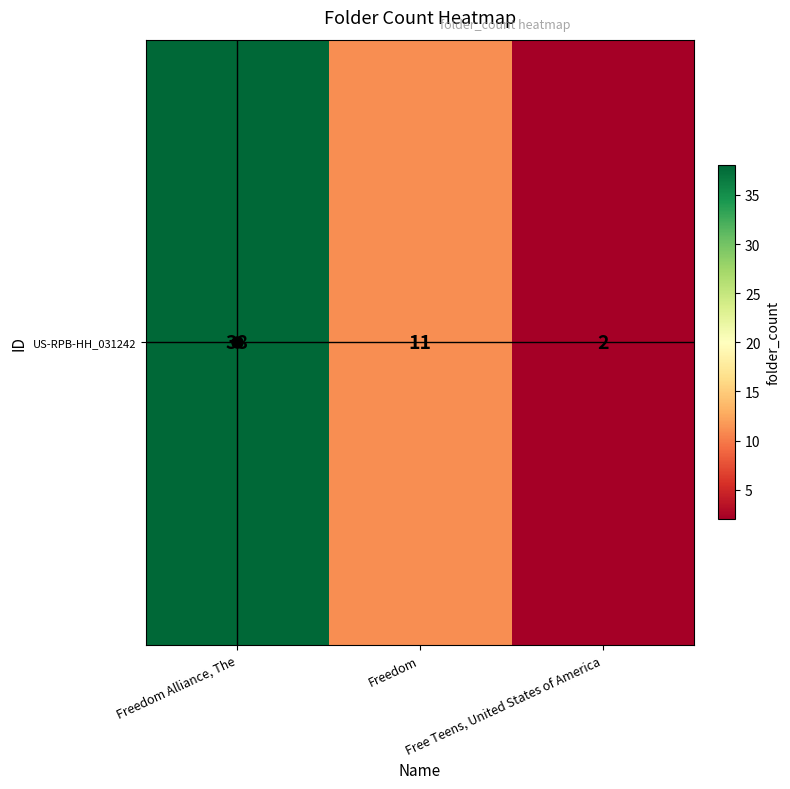

Which category has the lowest value across all series?

Free Teens, United States of America